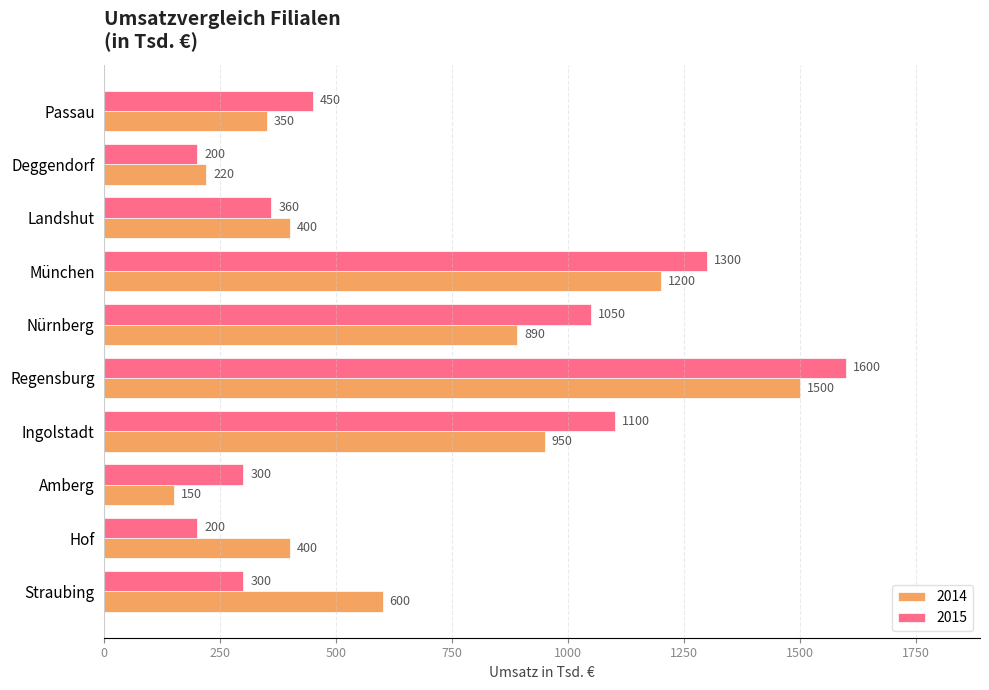

What is the minimum value for 2014?

150